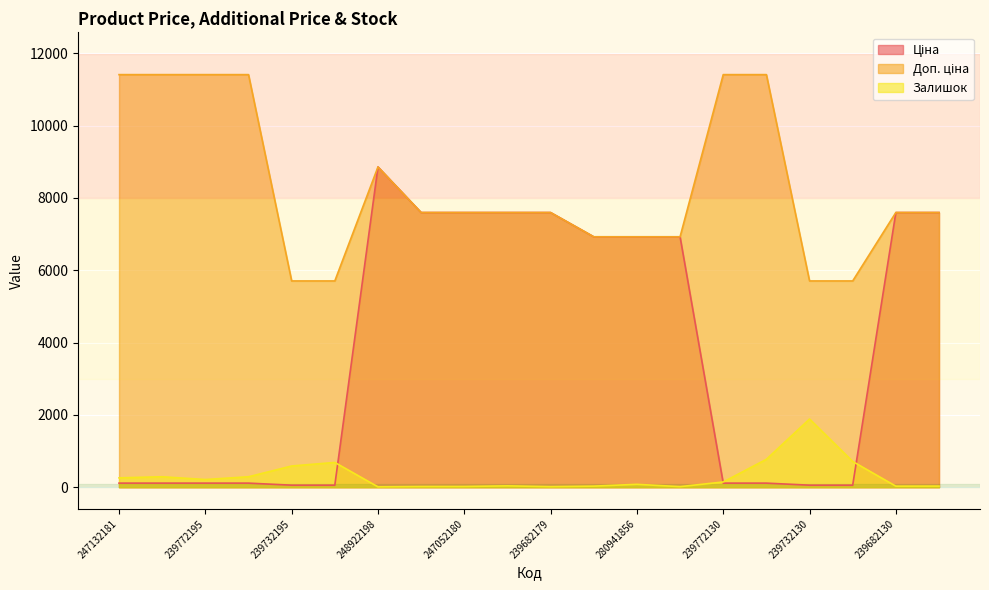

Between which two adjacent categories do Ціна and Залишок first intersect?

239732179 and 248922198